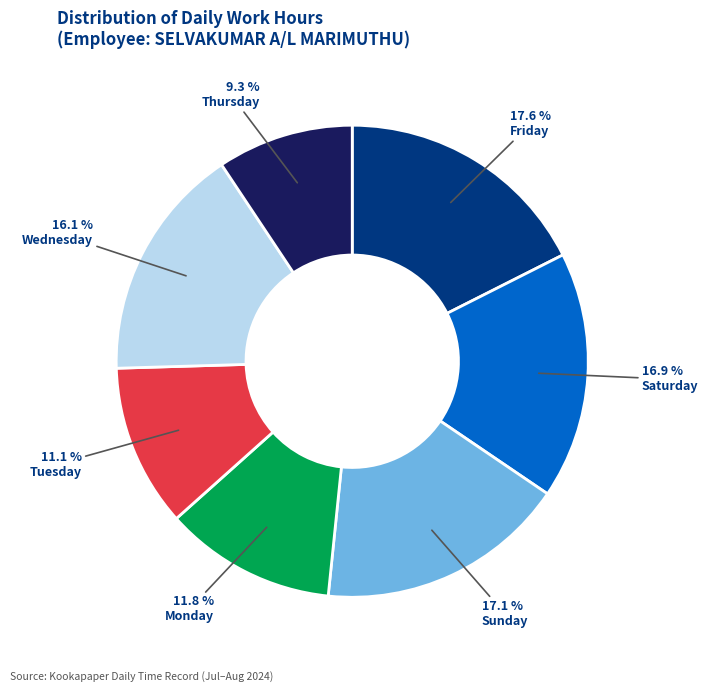

Does any single category account for the majority?

No